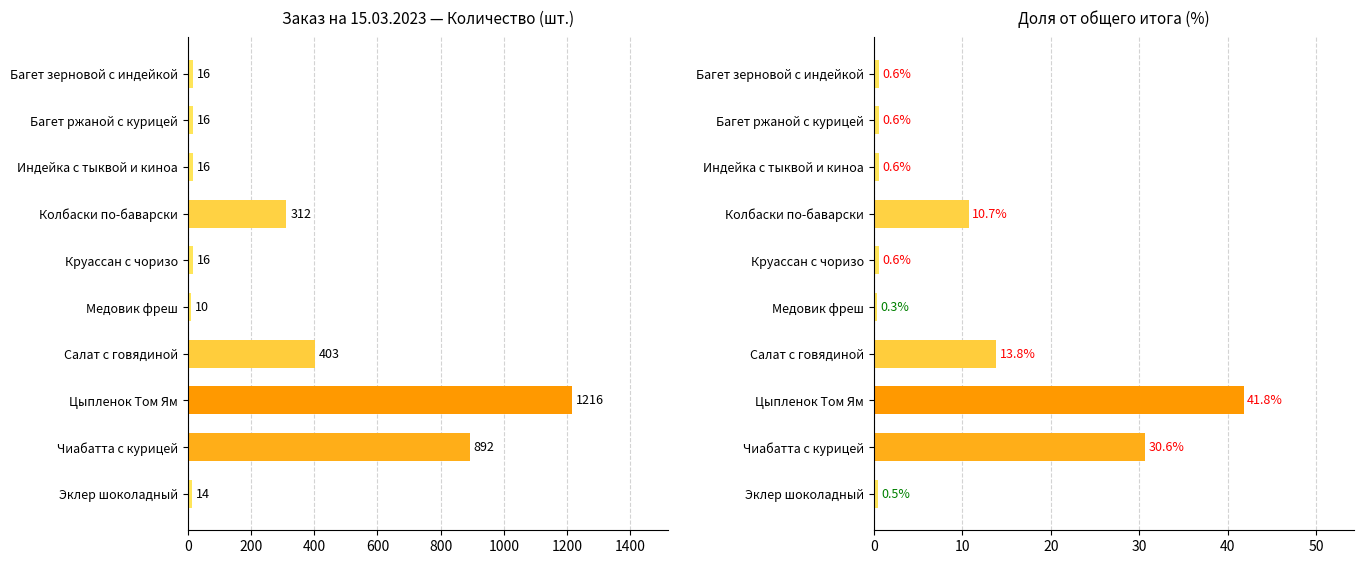

How many series are shown in this chart?

2